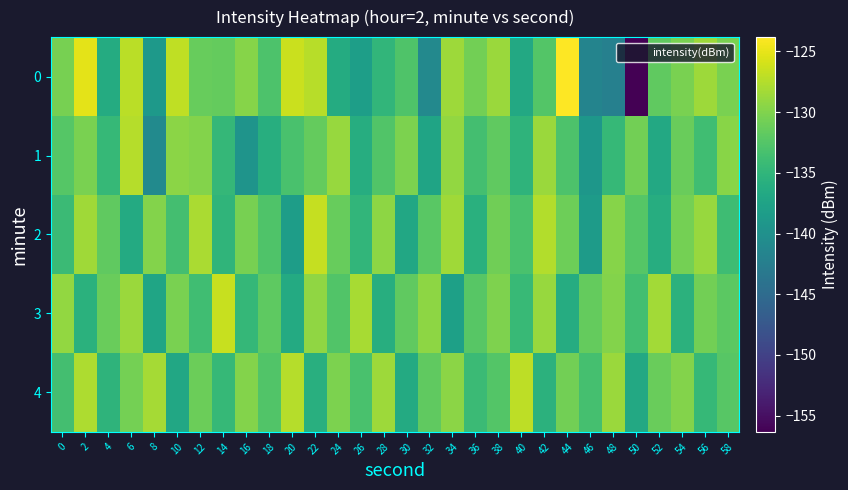

What is the minimum value shown in the chart?

-156.3